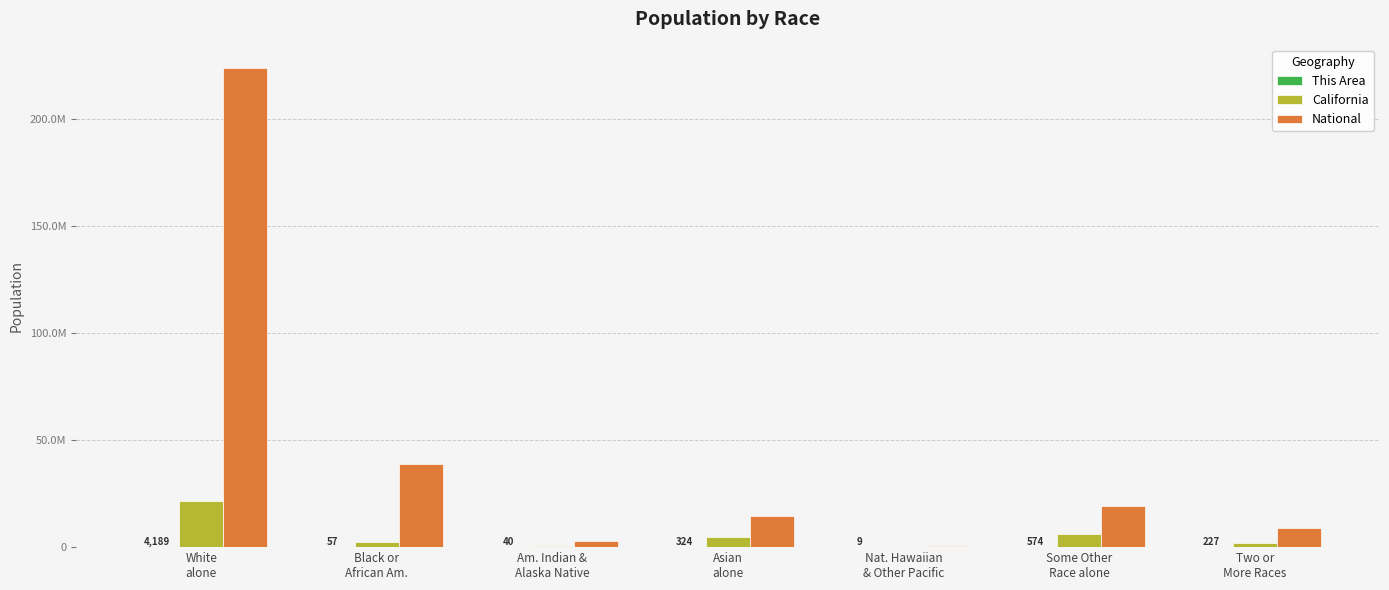

At which label is This Area closest to 2099?

Some Other
Race alone